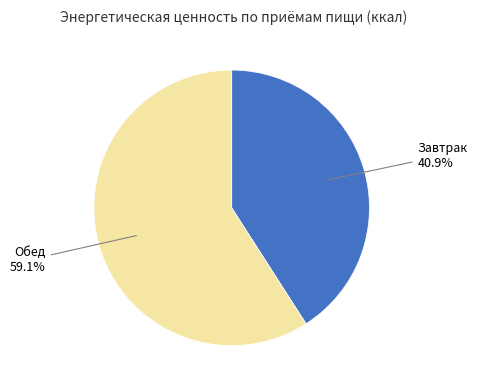

Does any single category account for the majority?

Yes